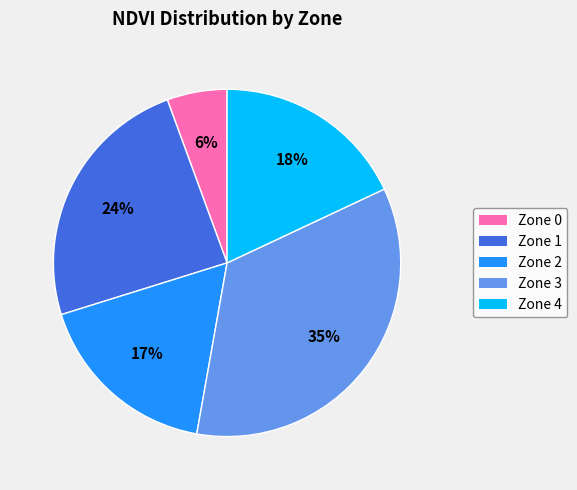

Is there any slice that represents more than half of the pie?

No